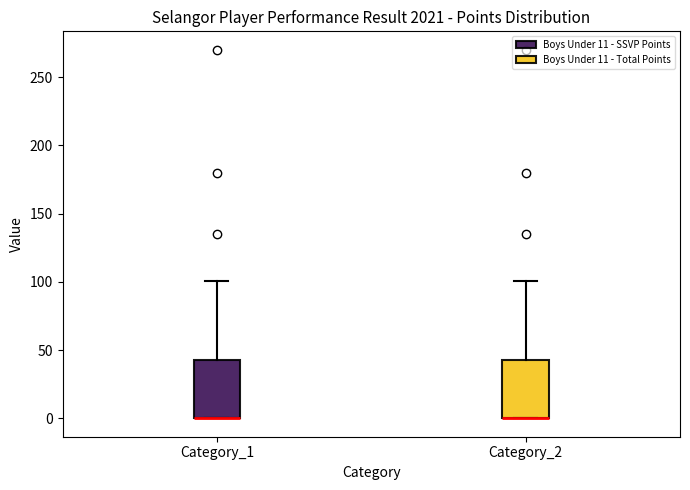

Where is the upper edge of the box for Category_1 on the y-axis? The values are not printed on the chart, so give them approximately, as read against the axis.

45